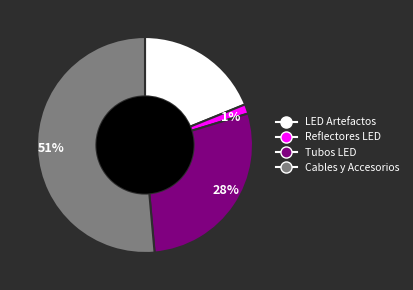

How many segments does this pie chart have?

4